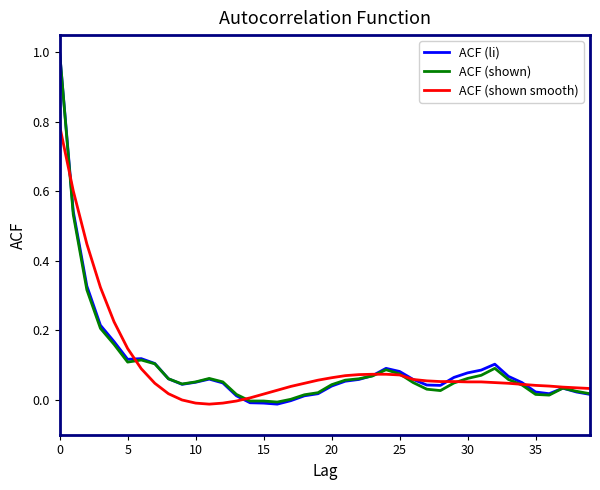

What is the difference between the maximum and minimum values in the ACF (shown) series?

1.0